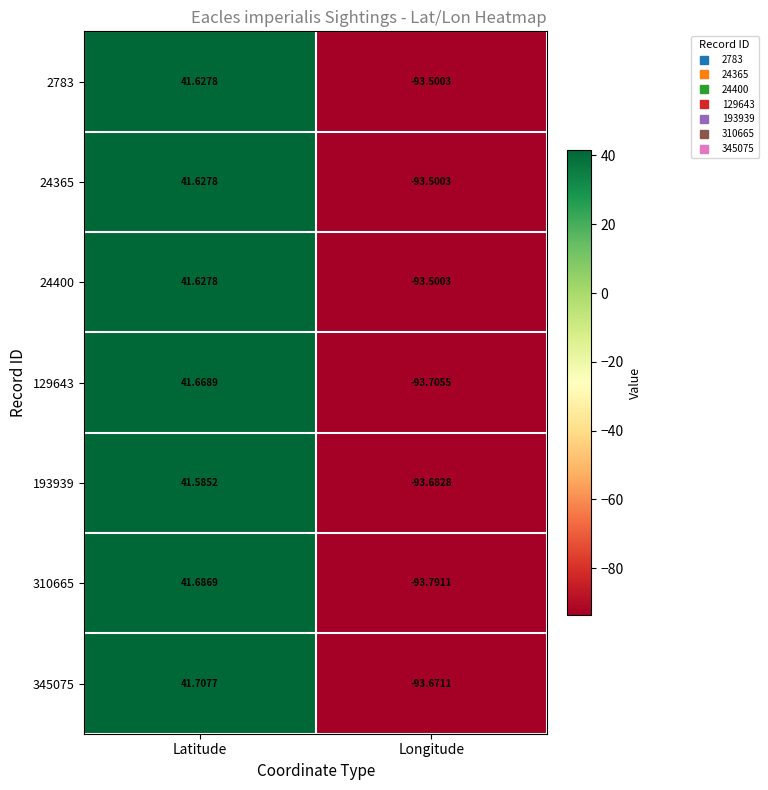

At which category is the sum across all series the highest?

Latitude